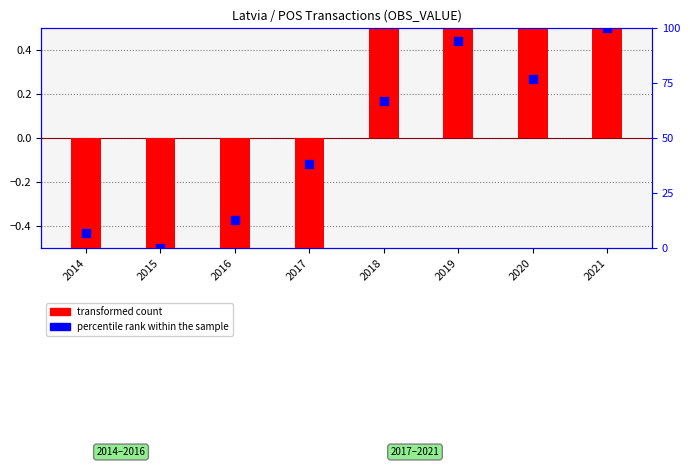

What are all the series names shown in the legend?

transformed count, percentile rank within the sample